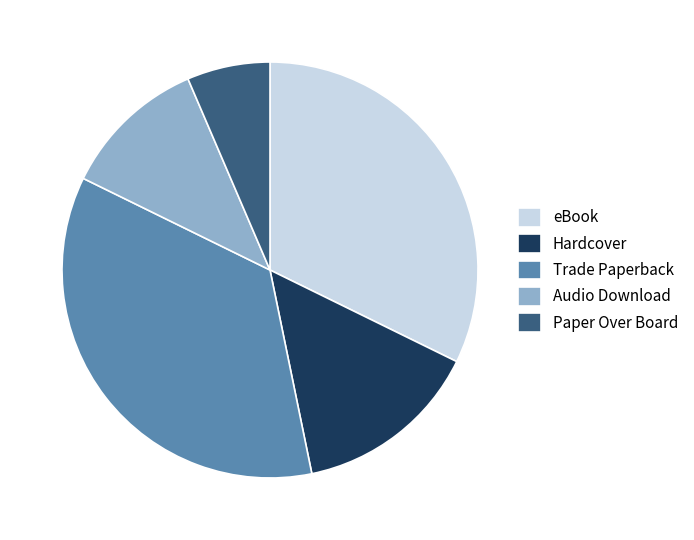

Which category has the biggest portion of the pie?

Trade Paperback